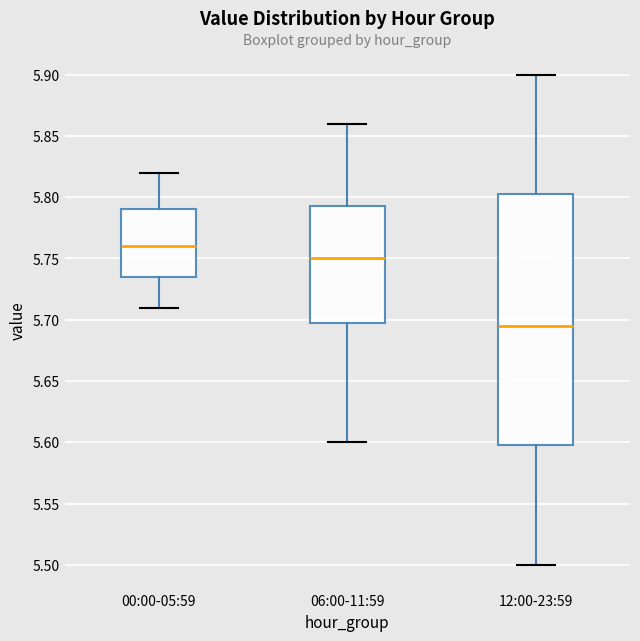

Which box's median line is the lowest?

12:00-23:59